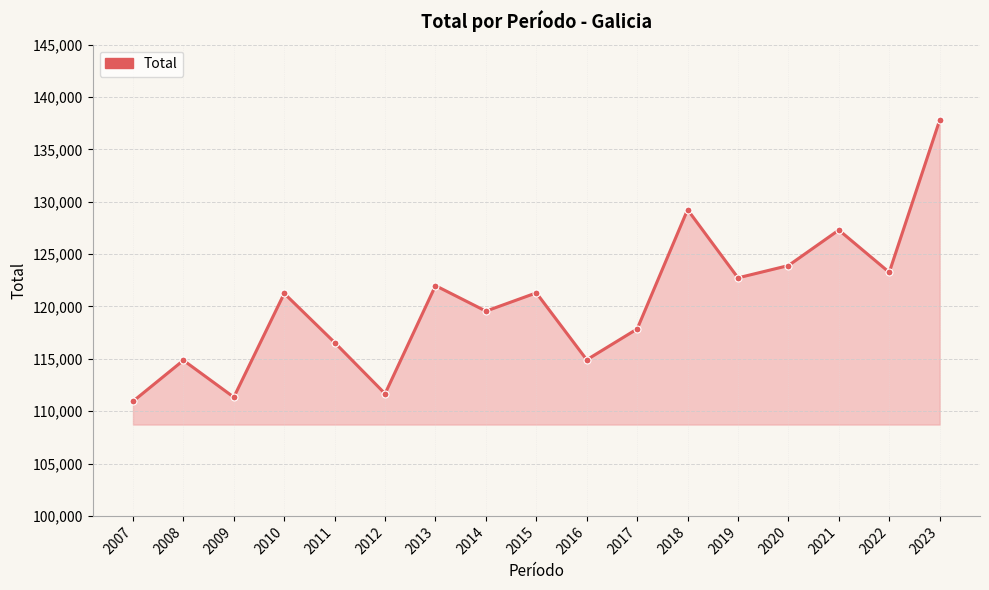

What is the value of the 6th point from the left?

111667